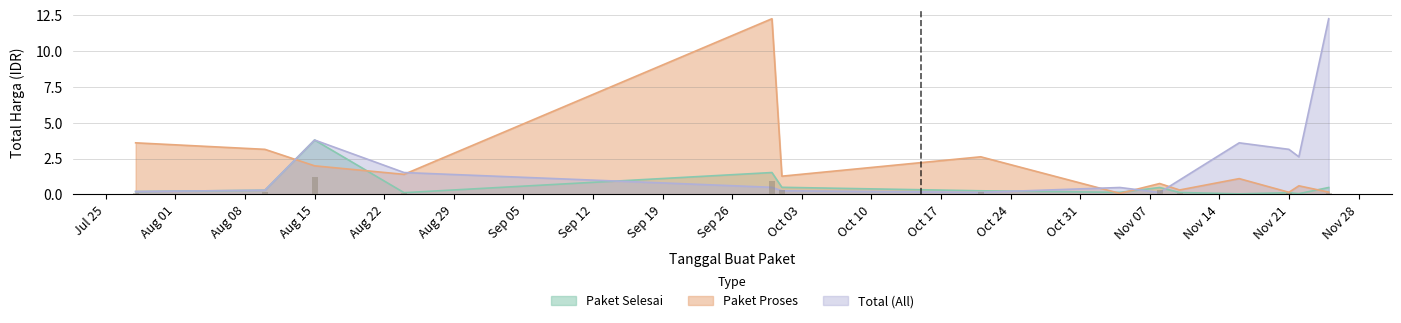

Where does the Total (All) series first go above 1?

Aug 15